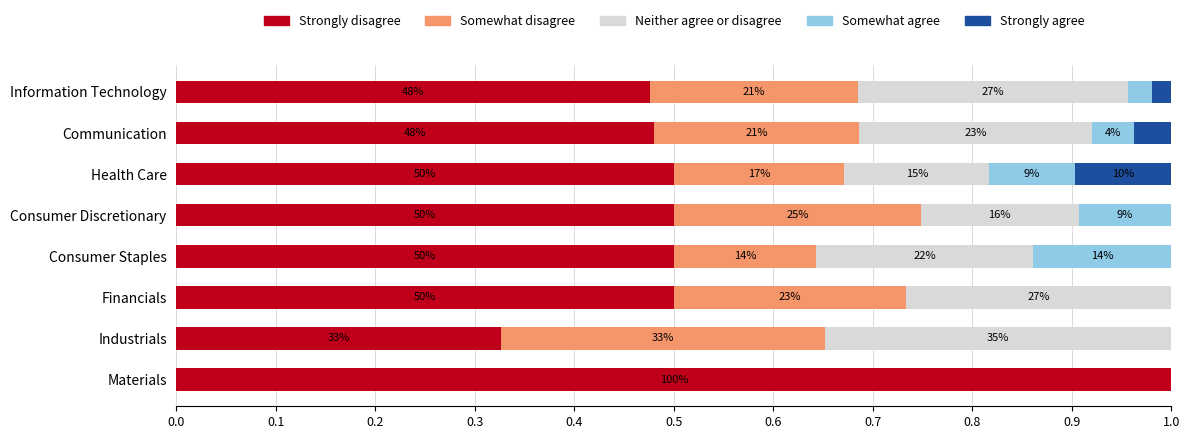

Which series has the largest total across all categories?

Strongly disagree